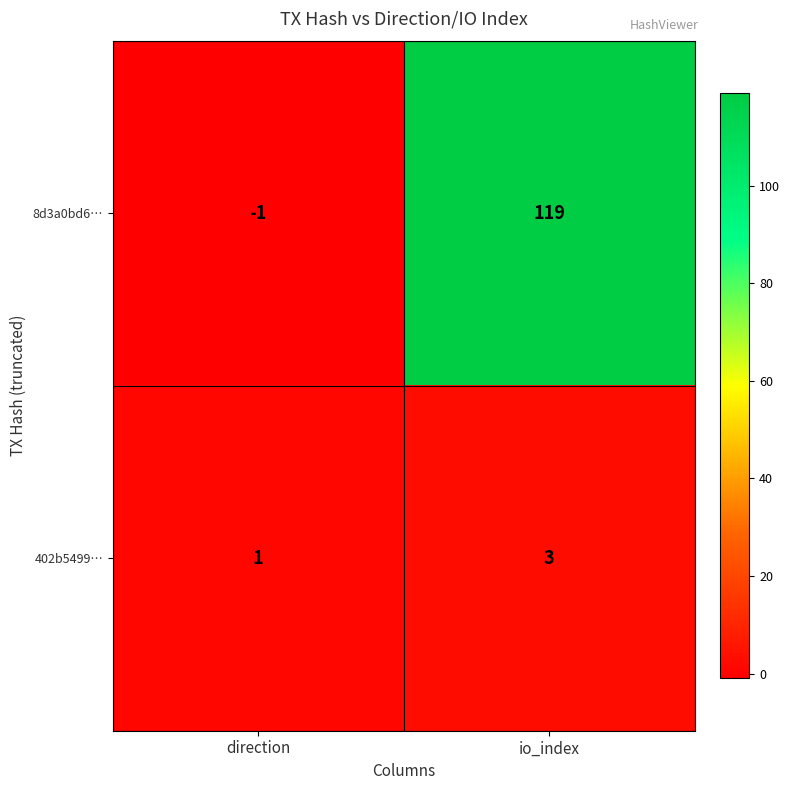

The value of 402b5499… at direction is 1. True or false?

True